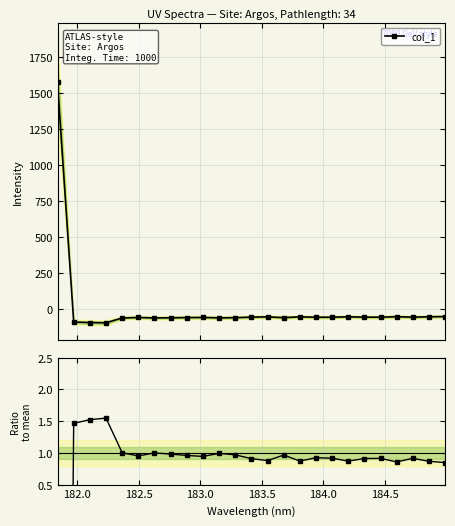

What is the value of the col_1 point at the 11th from the left?

-61.2